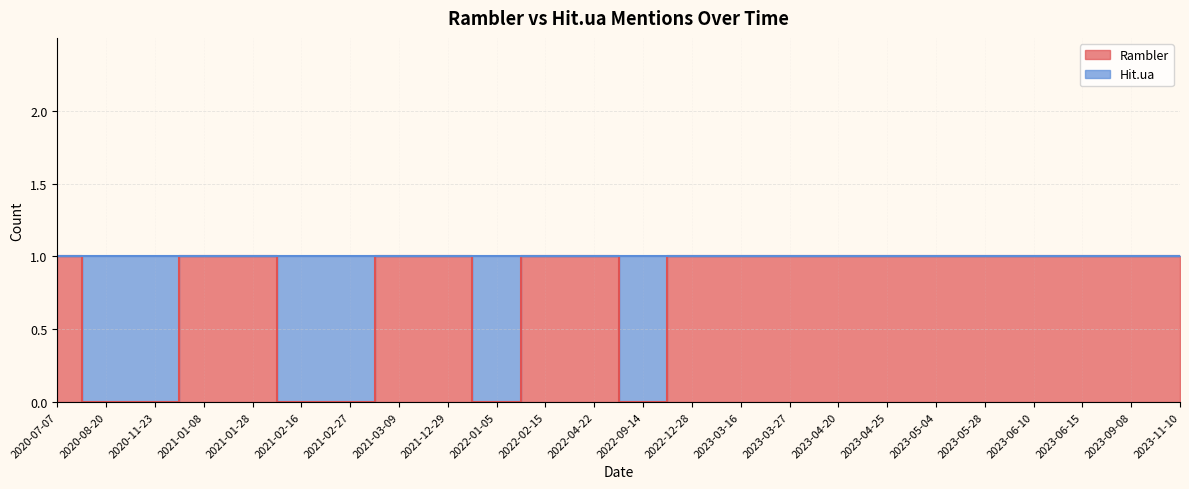

Does the chart display data point markers on the line(s)?

No